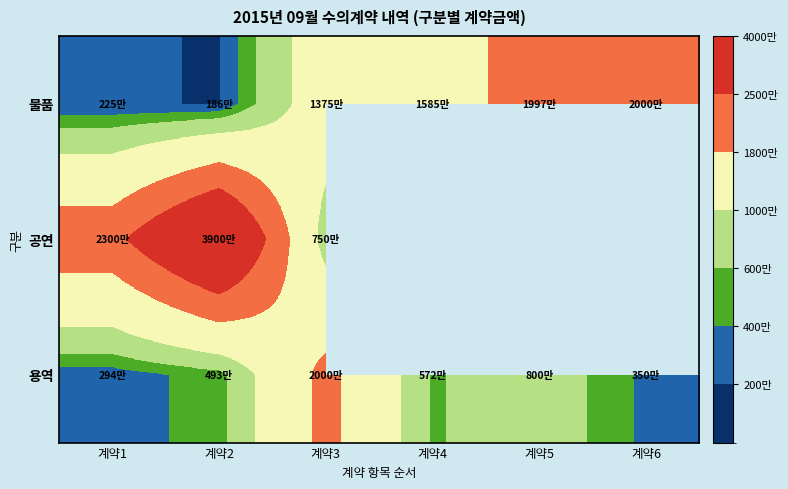

What is the difference between the highest and lowest values at 계약4?

10133000.0